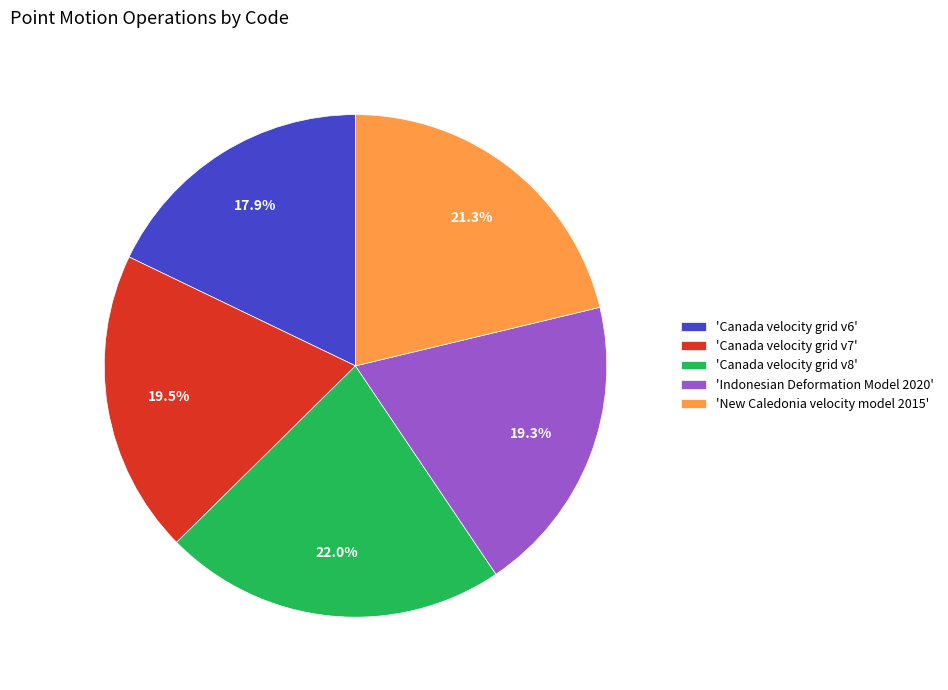

Between 'Canada velocity grid v7' and 'Canada velocity grid v8', which is larger?

'Canada velocity grid v8'